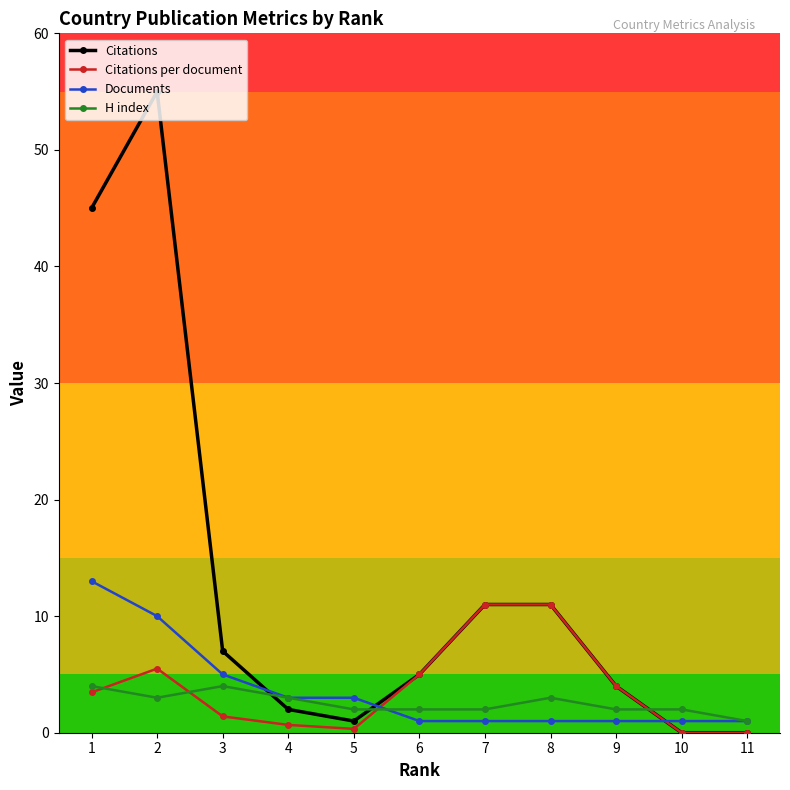

Reading left to right, list all the values displayed in this chart.

Citations: 1=45.0	2=55.0	3=7.0	4=2.0	5=1.0	6=5.0	7=11.0	8=11.0	9=4.0	10=0.0	11=0.0
Citations per document: 1=3.5	2=5.5	3=1.4	4=0.7	5=0.3	6=5.0	7=11.0	8=11.0	9=4.0	10=0.0	11=0.0
Documents: 1=13.0	2=10.0	3=5.0	4=3.0	5=3.0	6=1.0	7=1.0	8=1.0	9=1.0	10=1.0	11=1.0
H index: 1=4.0	2=3.0	3=4.0	4=3.0	5=2.0	6=2.0	7=2.0	8=3.0	9=2.0	10=2.0	11=1.0